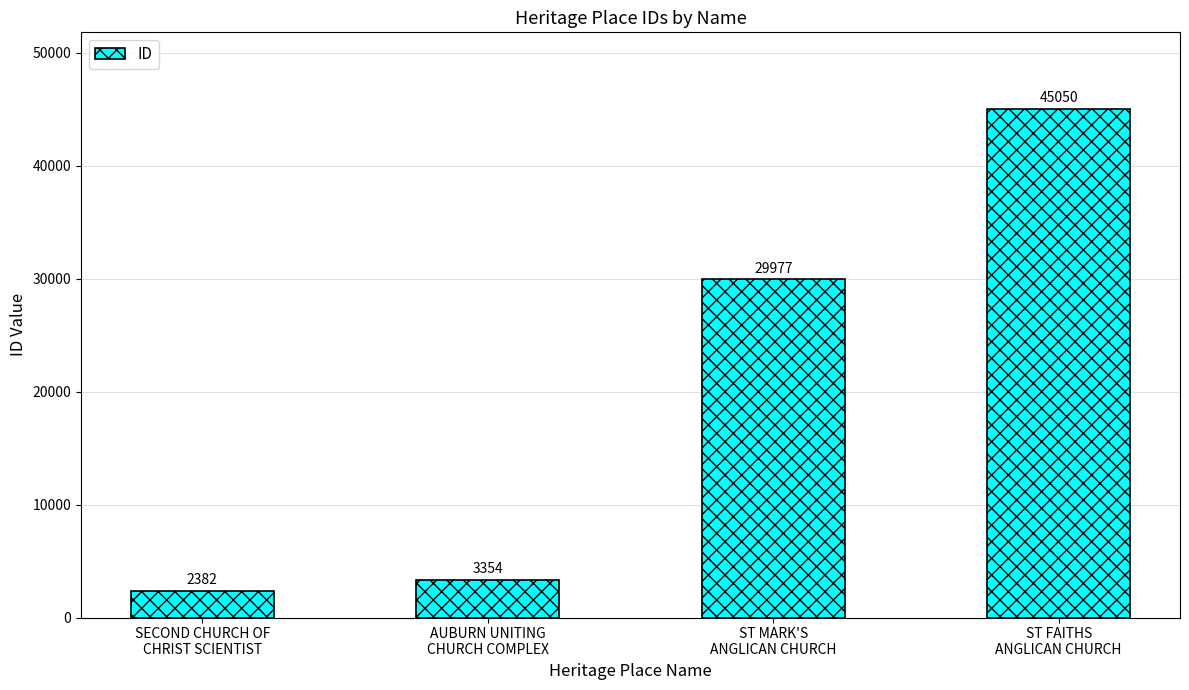

What is the difference between the maximum and minimum values?

42668